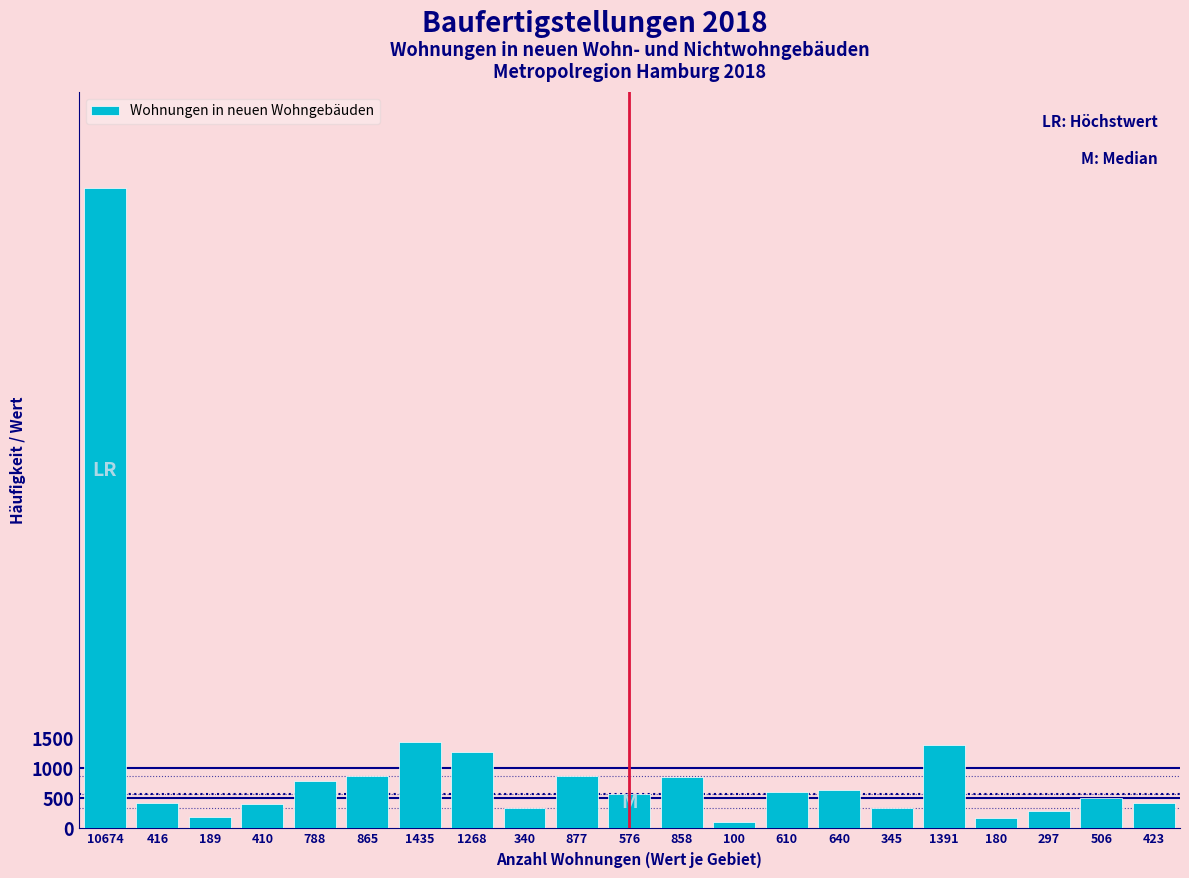

What is the average value?

1104